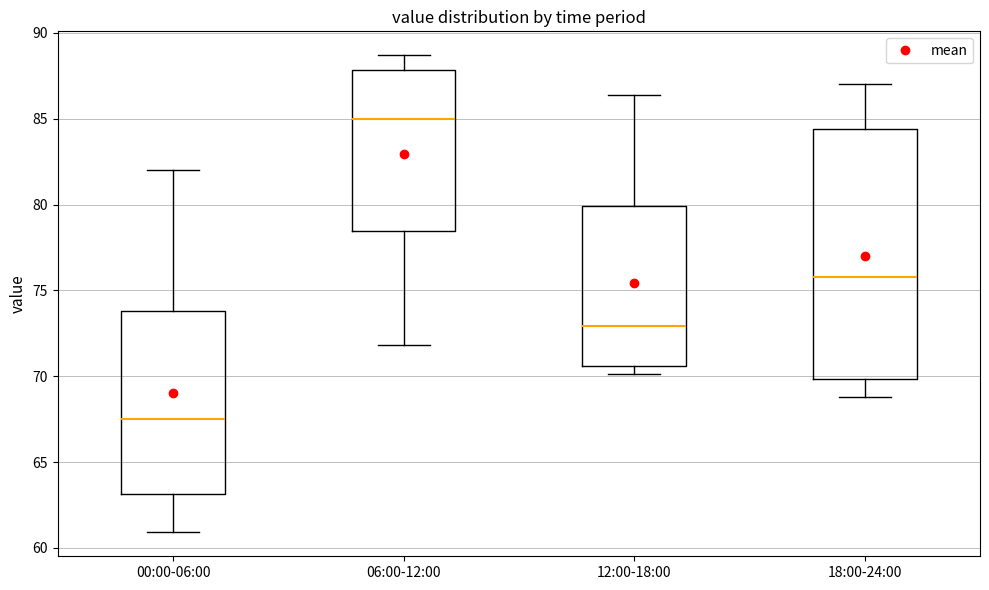

Reading left to right, transcribe this box plot: for each box, give where its median line is, the range the box spans, and where its two whiskers end, as read against the y-axis. The values are not printed on the chart, so give them approximately, as read against the axis.

00:00-06:00: median 67.5, box 63.0 to 74.0, whiskers 61.0 to 82.0
06:00-12:00: median 85.0, box 78.5 to 88.0, whiskers 72.0 to 88.5
12:00-18:00: median 73.0, box 70.5 to 80.0, whiskers 70.0 to 86.5
18:00-24:00: median 76.0, box 70.0 to 84.5, whiskers 69.0 to 87.0